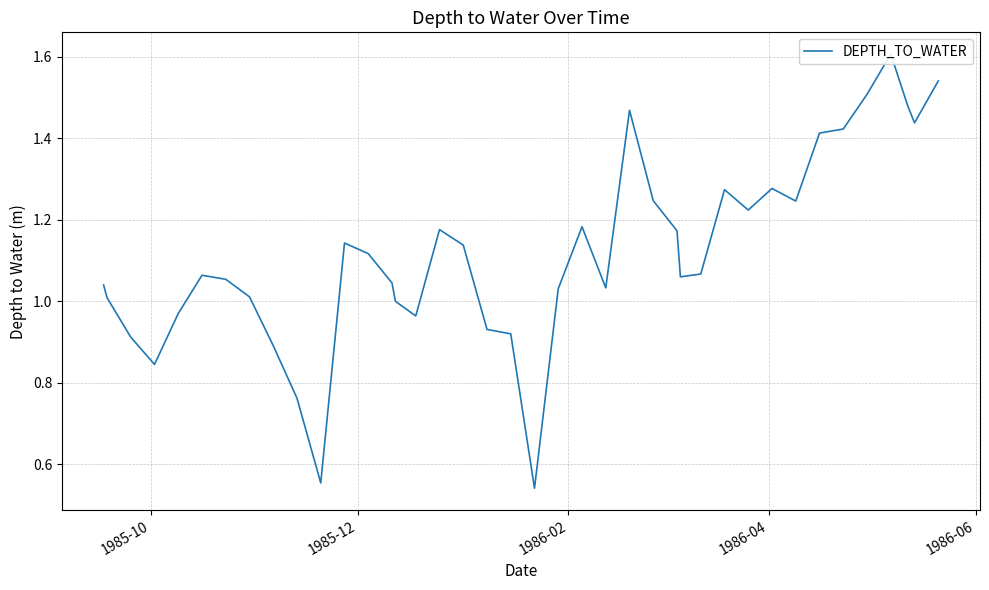

True or false: there are more than 1 points higher than both neighbors.

True